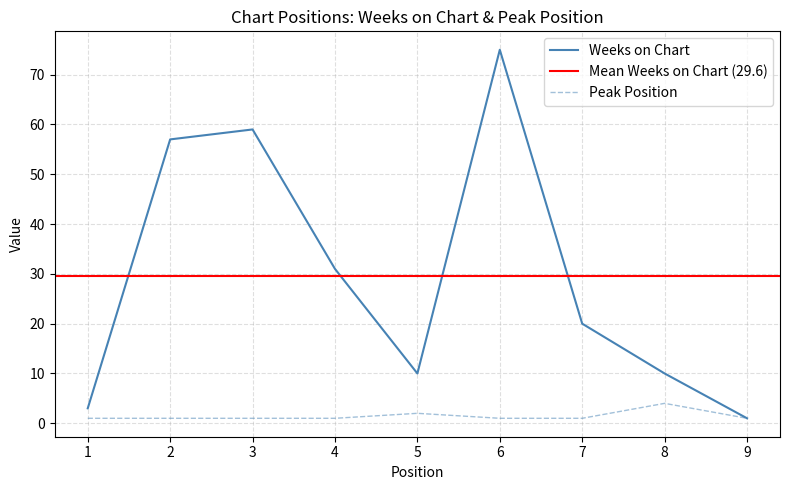

Is it true that Weeks on Chart equals 75 at 6?

True